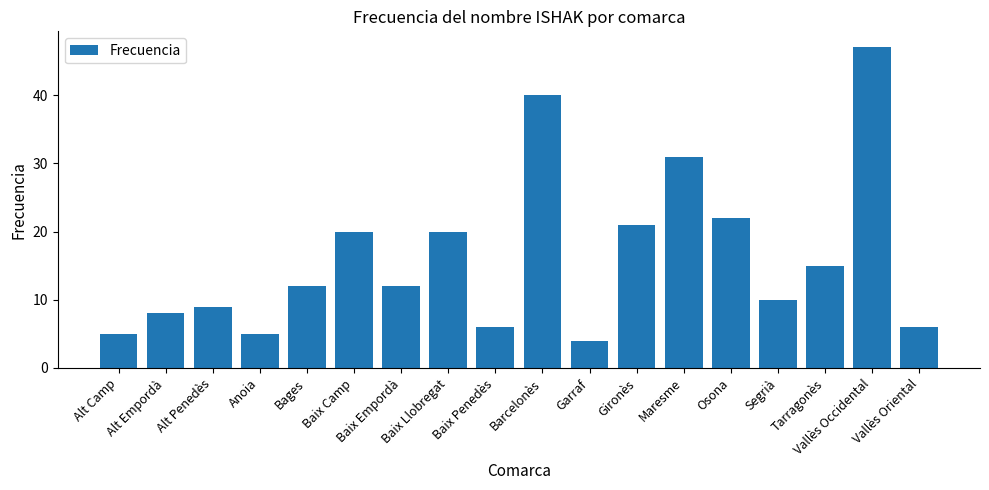

Are the bars horizontal?

No